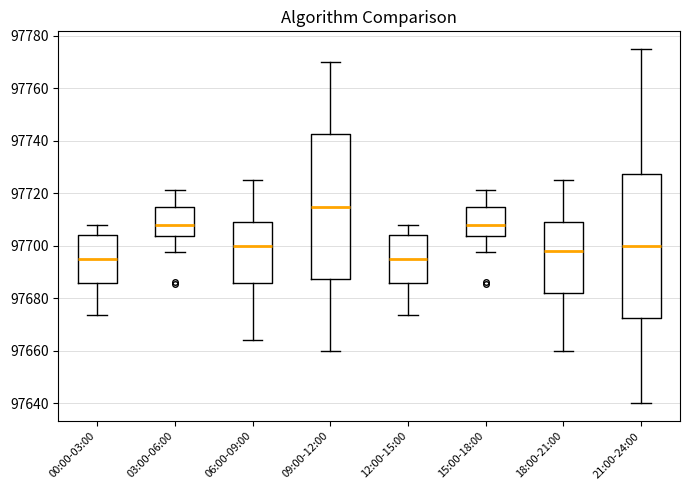

Where does the upper whisker of the box for 03:00-06:00 end on the y-axis? The values are not printed on the chart, so give them approximately, as read against the axis.

97722